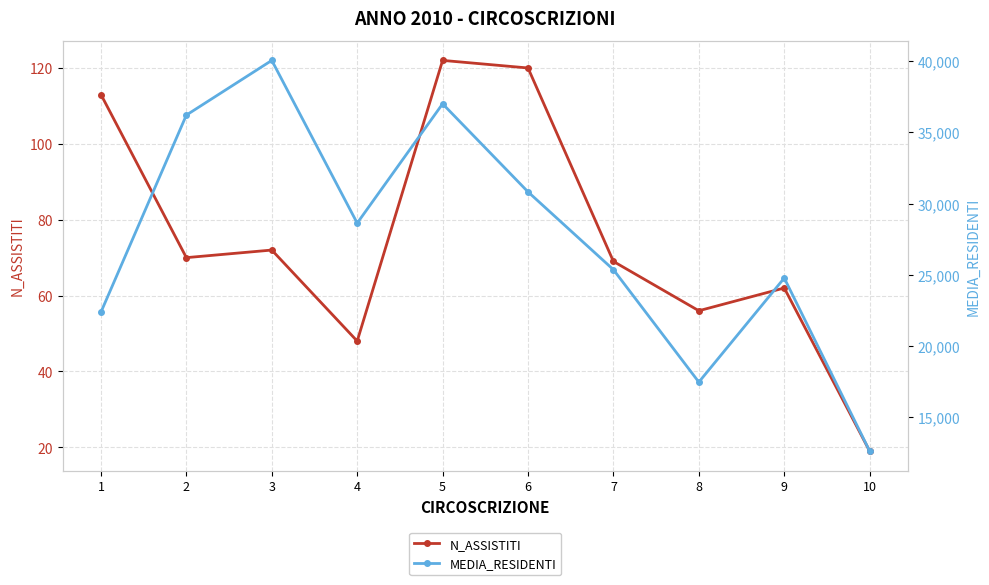

Which series has the largest total across all categories?

MEDIA_RESIDENTI